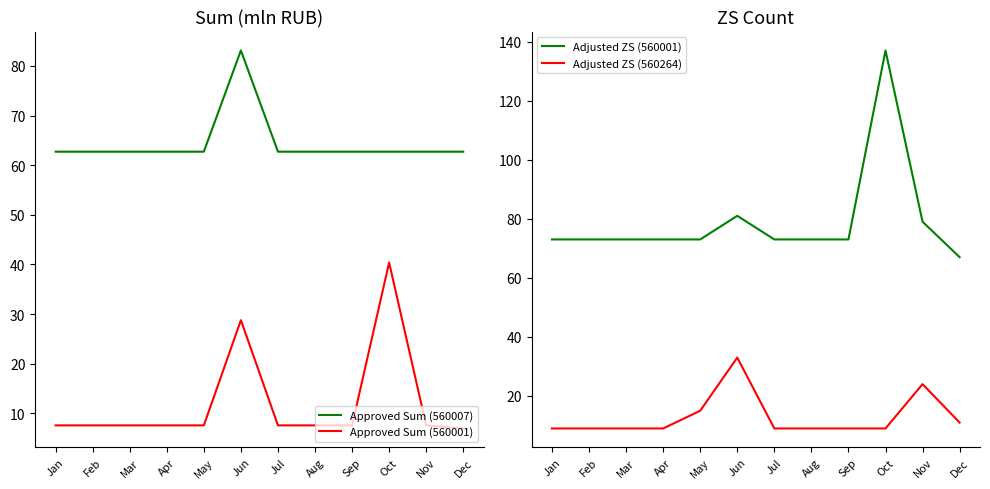

List the labels in order of Adjusted ZS (560264) value, smallest first.

Jan, Feb, Mar, Apr, Jul, Aug, Sep, Oct, Dec, May, Nov, Jun